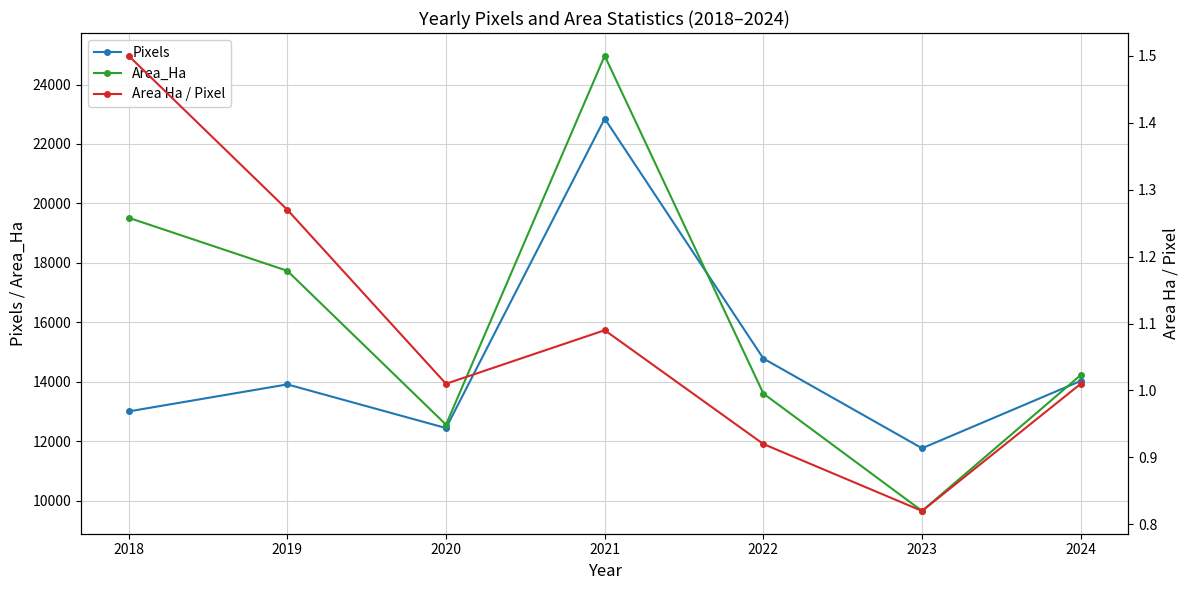

How many lines are shown in the chart?

3